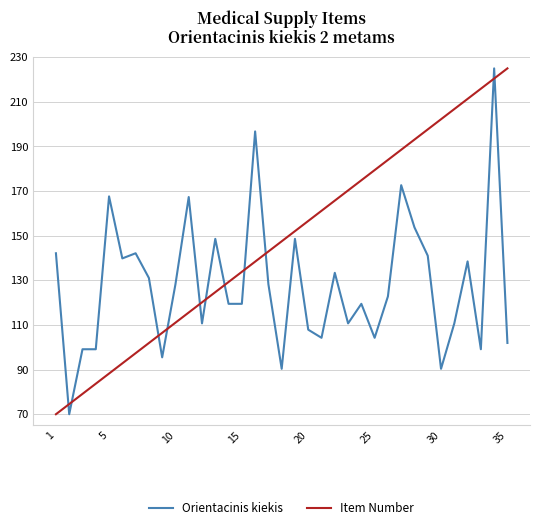

Rank the series by their average value, from highest to lowest.

Item Number, Orientacinis kiekis